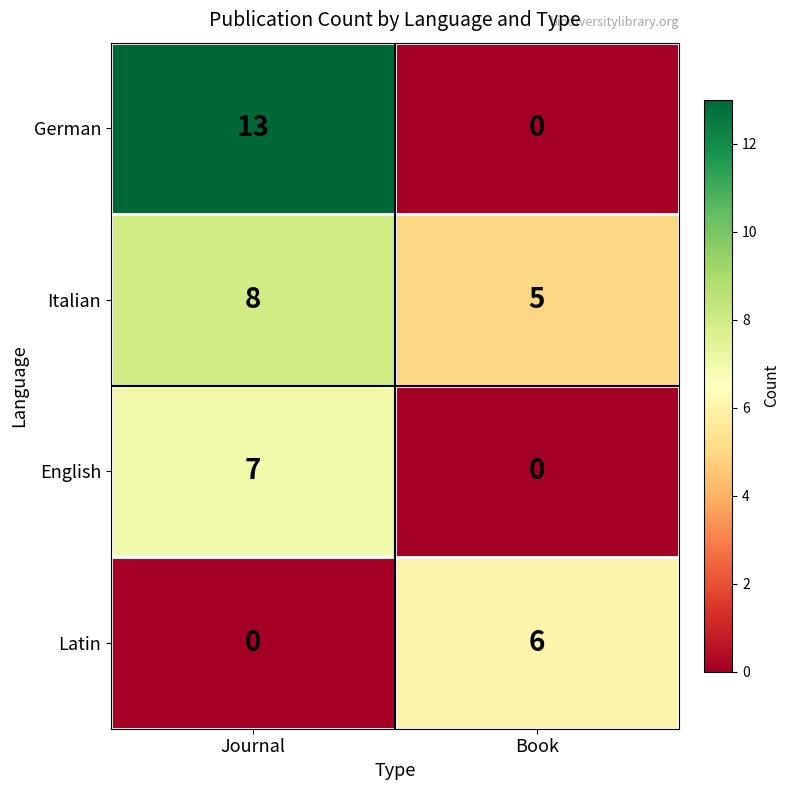

Which series has the largest range (max minus min)?

German